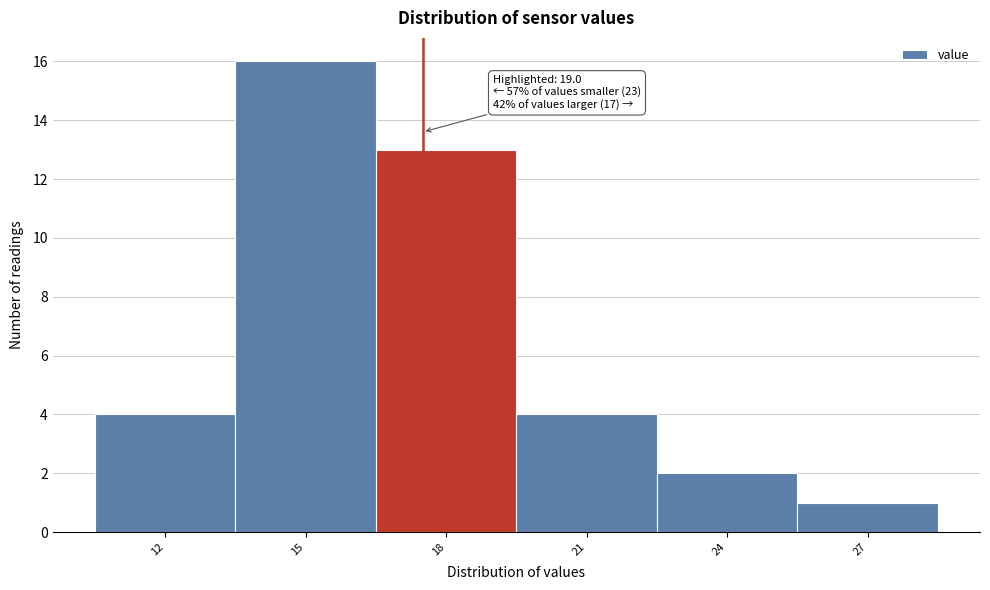

Reading left to right, extract all data points from this chart.

4	16	13	4	2	1